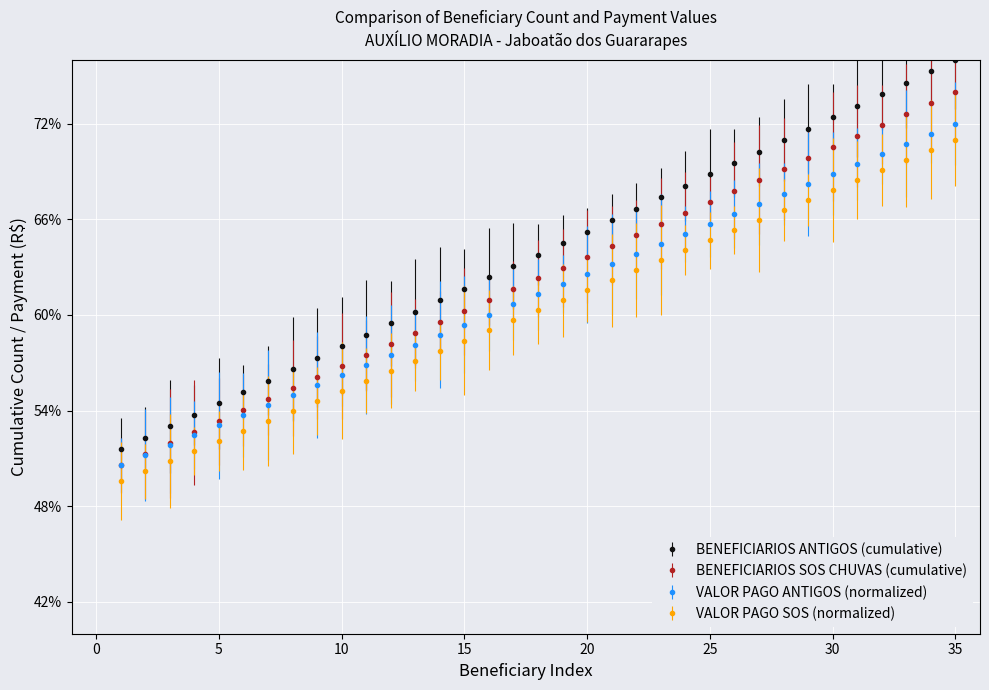

Which series has the largest total across all categories?

BENEFICIARIOS ANTIGOS